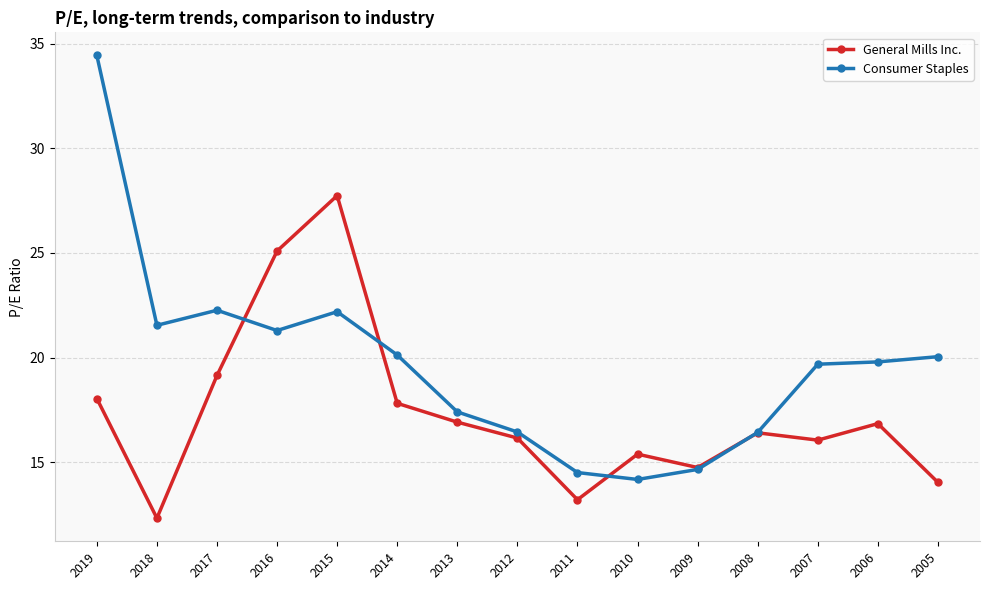

What is the minimum value for Consumer Staples?

14.2